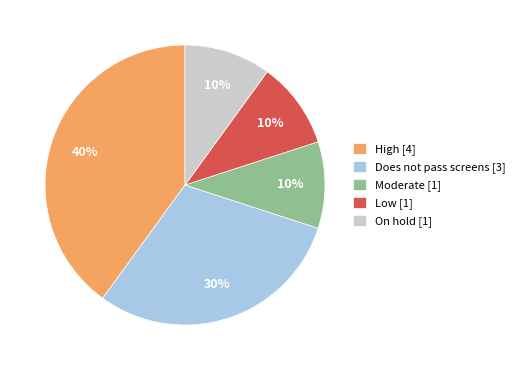

True or false: Moderate accounts for 10% of the total.

True